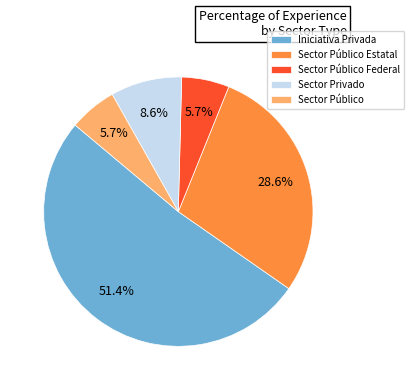

To the nearest percent, what portion does Sector Público represent?

6%